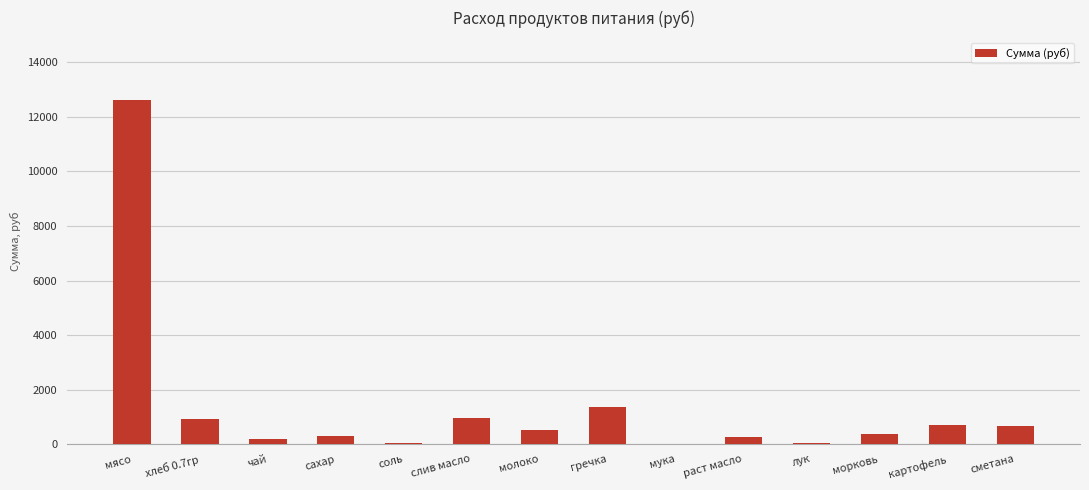

At which label does the data first exceed 509?

мясо